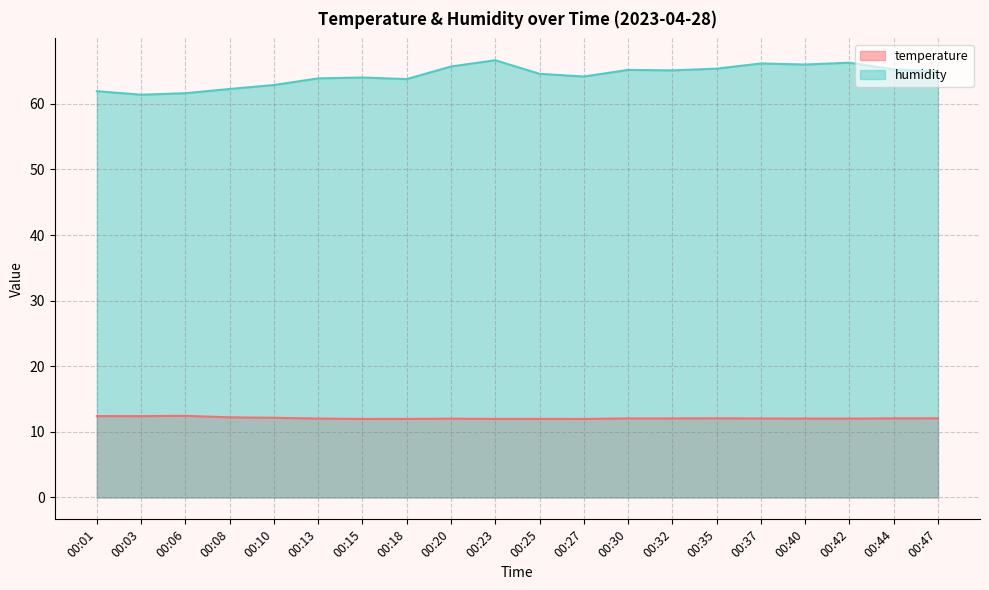

How many interior local peaks does the temperature series have?

3